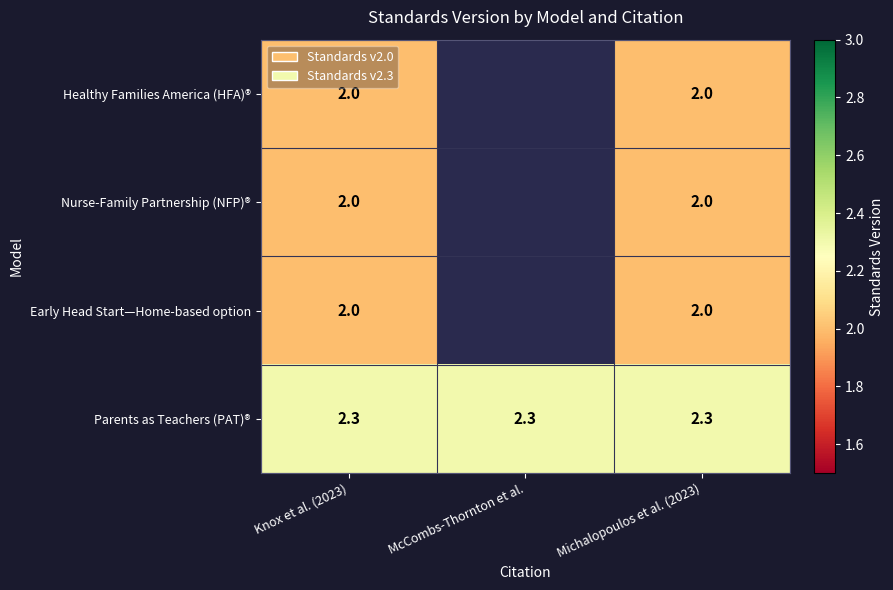

How many series are shown in this chart?

4